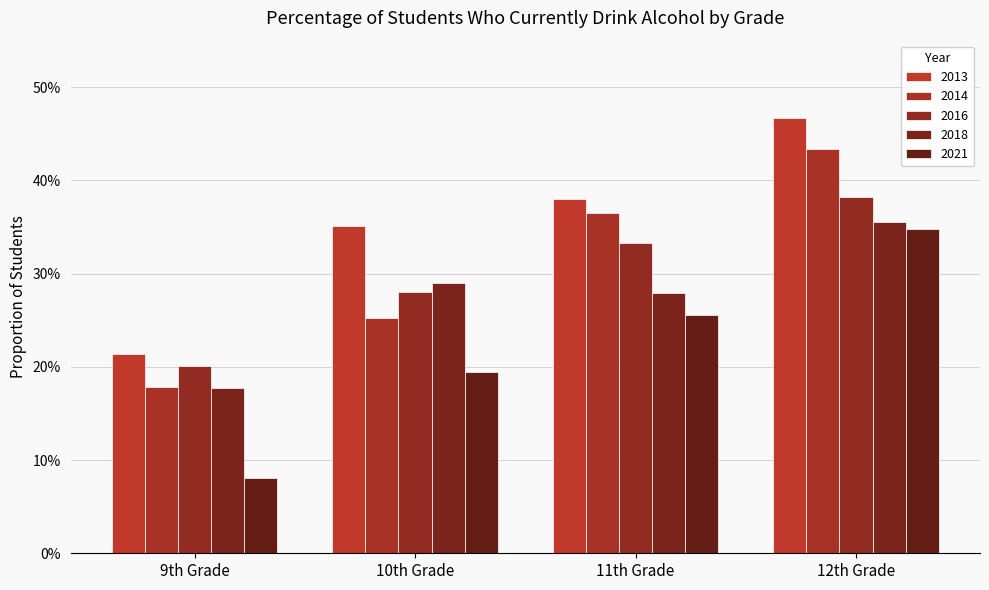

What is the sum of all 2021 values?

0.9